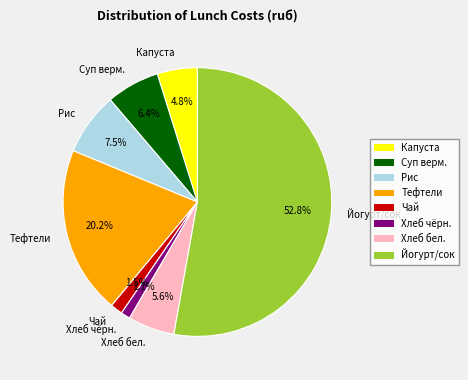

Combined, what portion of the pie is Хлеб чёрн. and Суп верм.?

7.5%